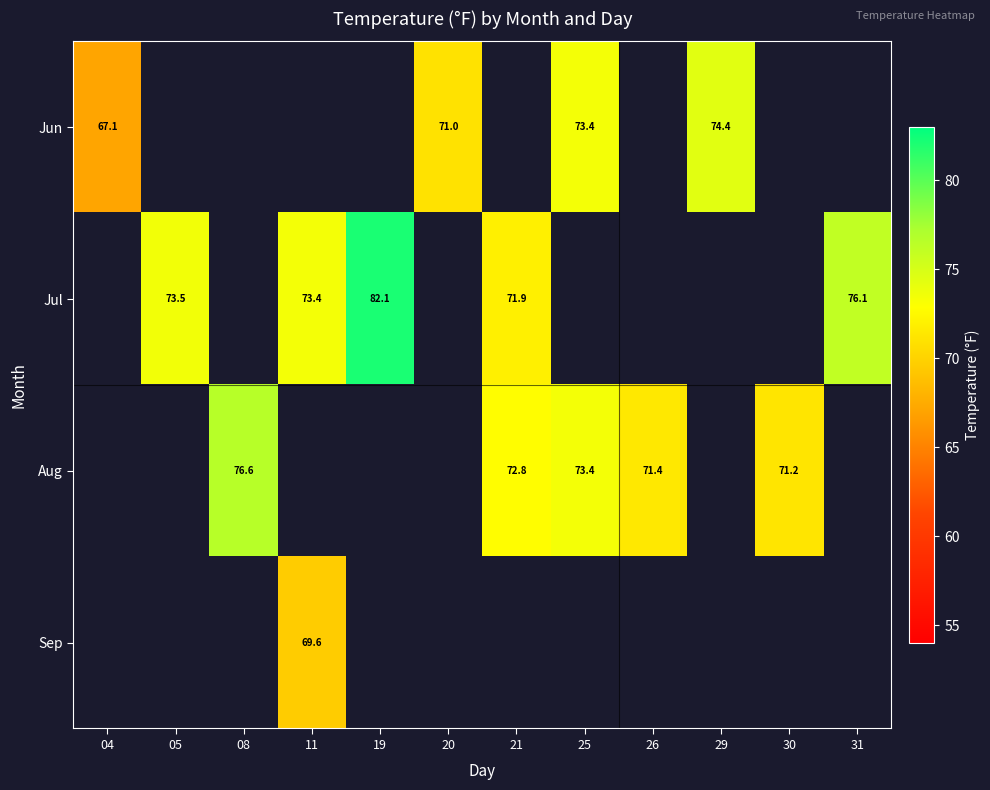

The value of Aug at 30 is 71.2. True or false?

True